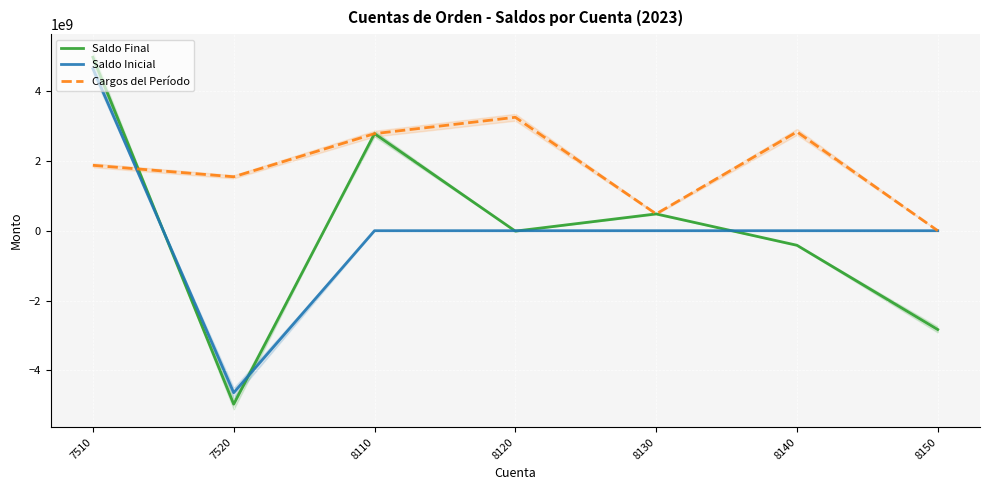

What is the maximum value for Cargos del Período?

3249512061.1